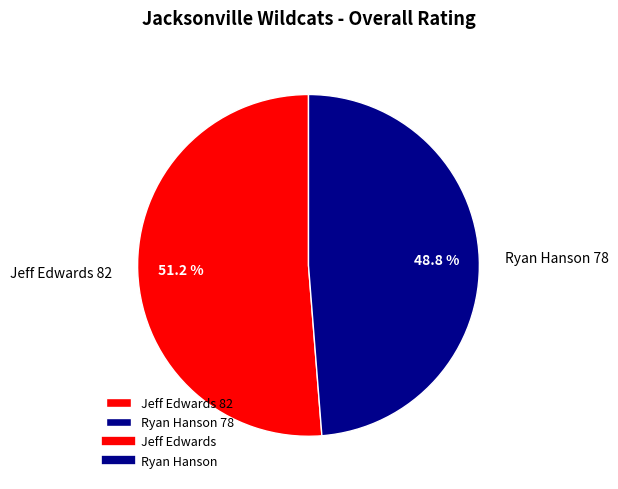

Which slice is the smallest?

Ryan Hanson